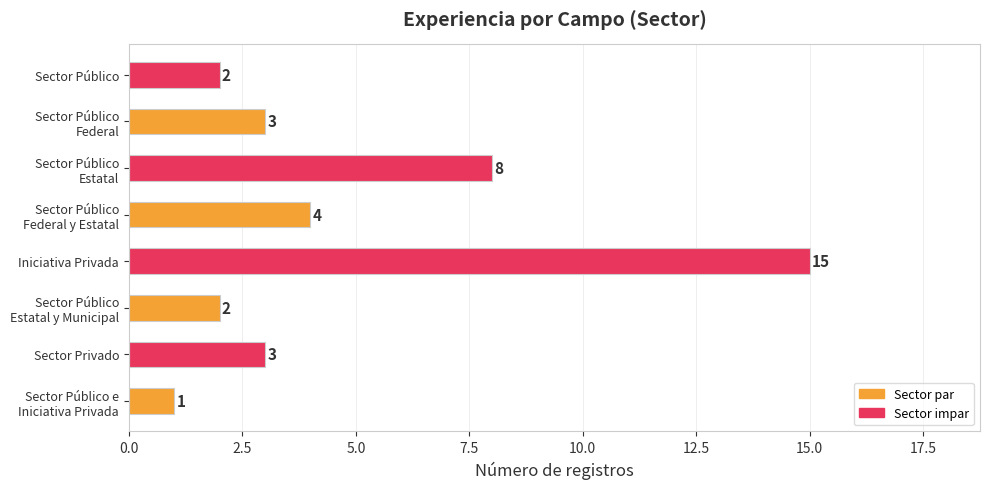

What is the difference between the maximum and minimum values?

14